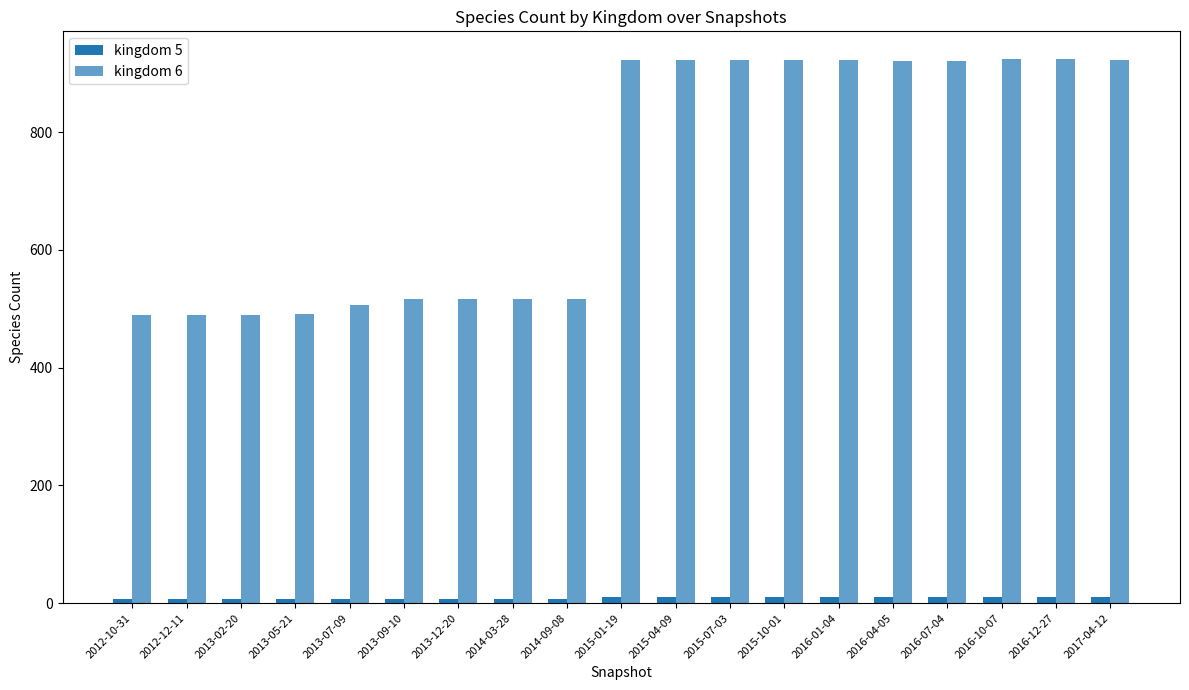

Count the number of data series in this chart.

2